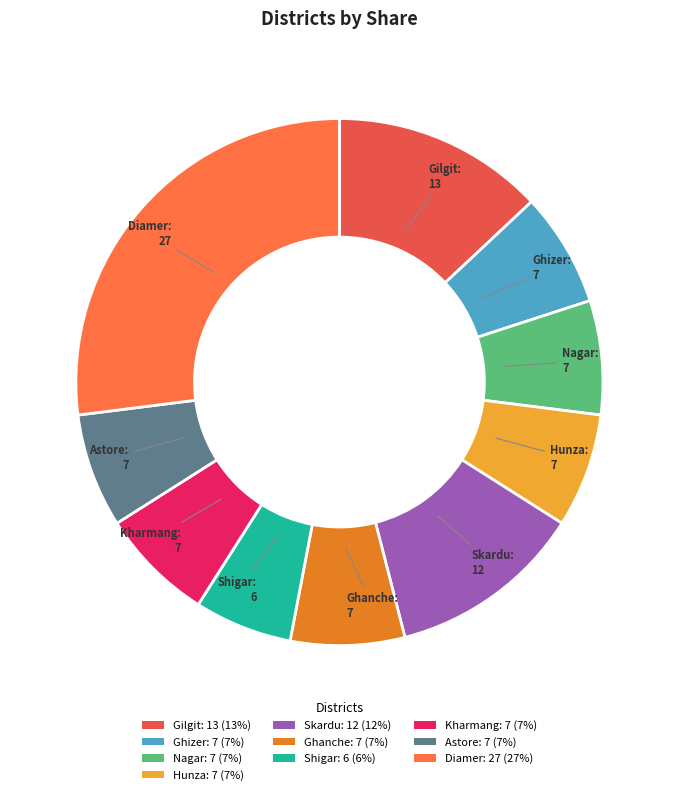

Is there any slice that represents more than half of the pie?

No